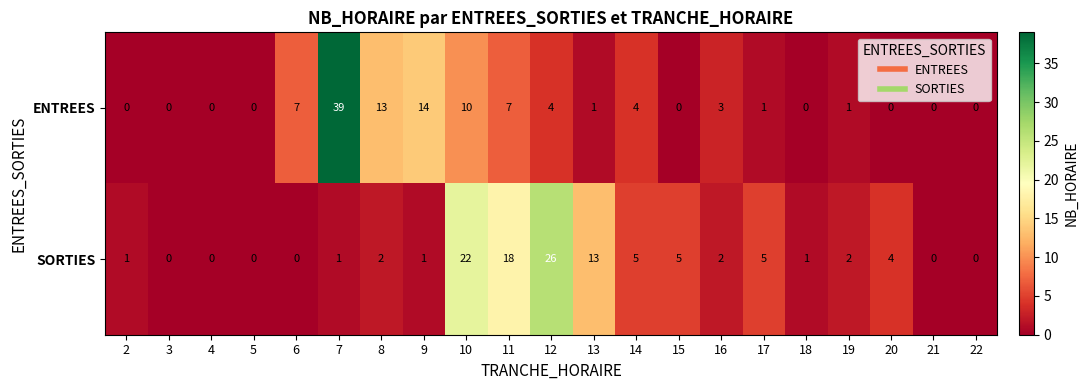

Where is SORTIES nearest to the value 13?

13